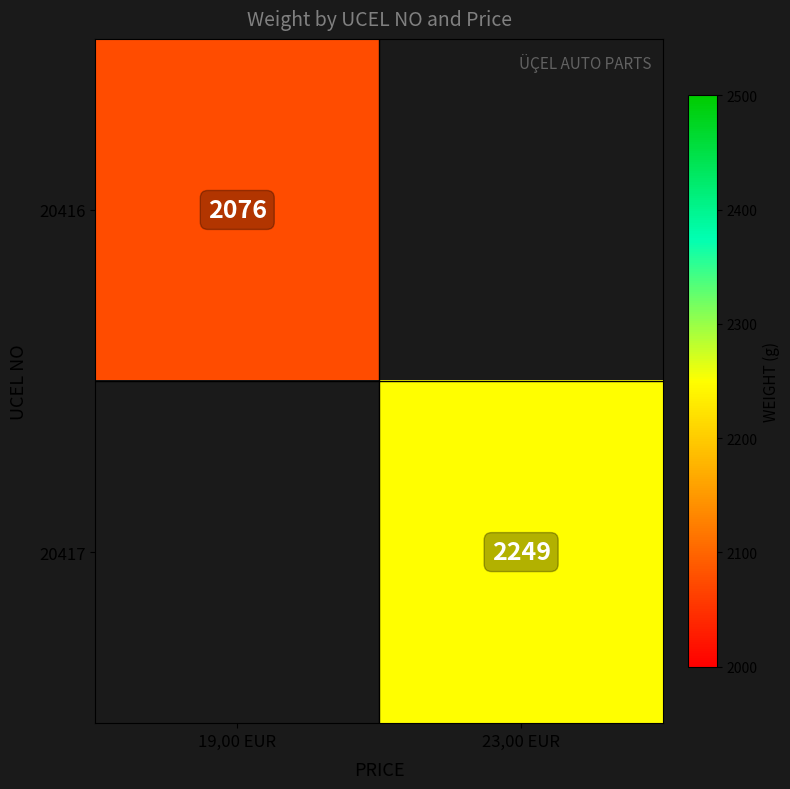

Which has a higher value, 19,00 EUR or 23,00 EUR?

23,00 EUR